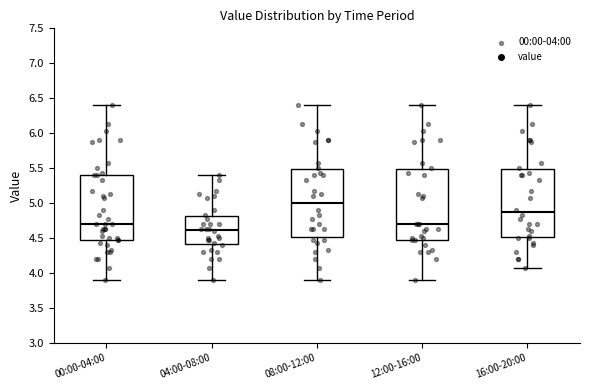

Which box's median line is the lowest?

04:00-08:00